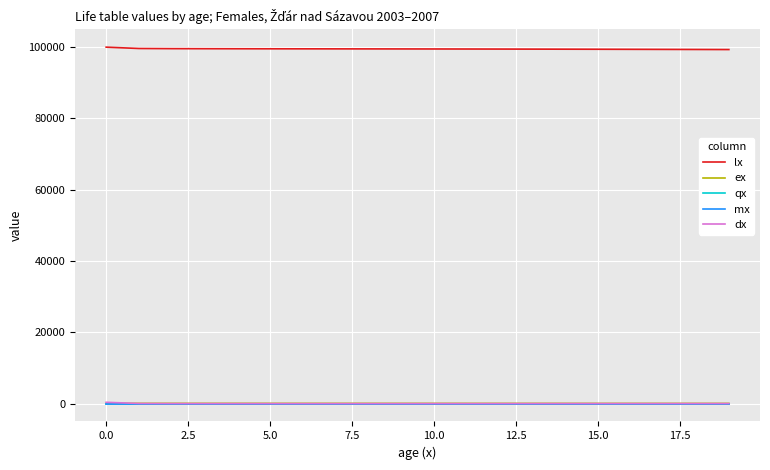

Which series has the largest total across all categories?

lx